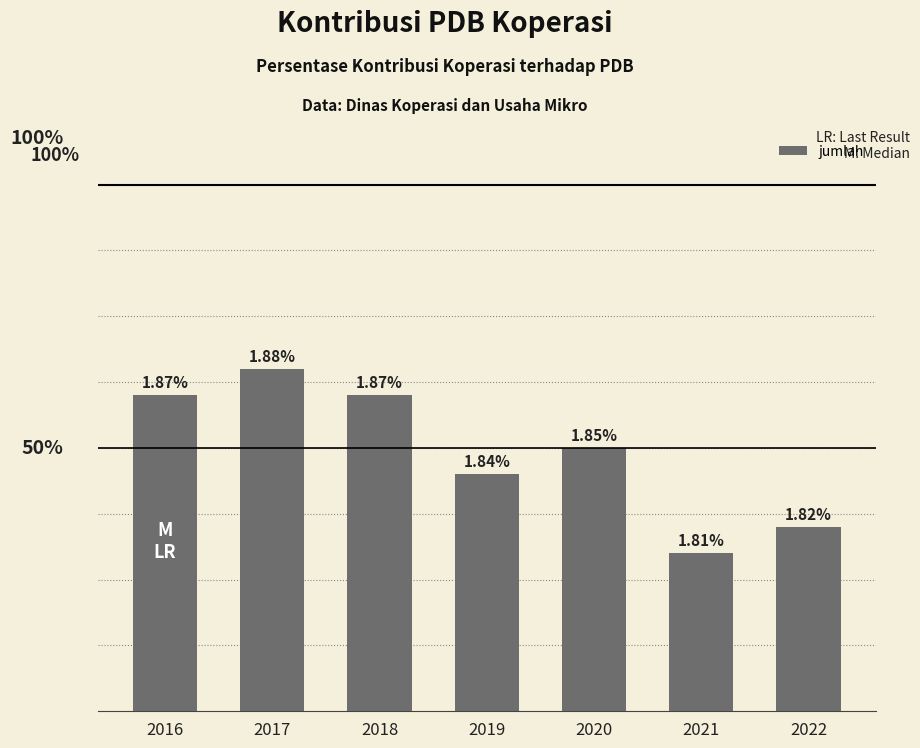

Are the bars horizontal?

No